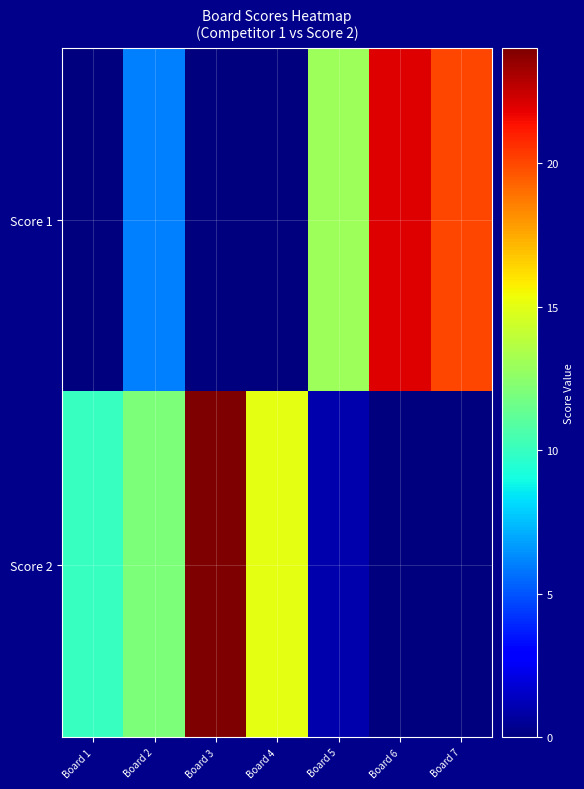

At which category does the chart reach its minimum across all series?

Board 1